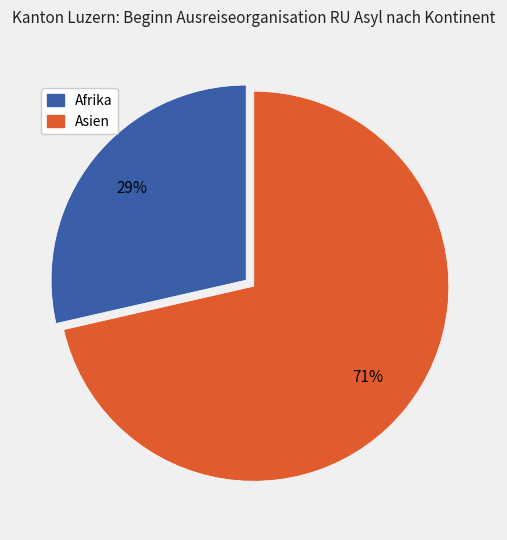

How many segments does this pie chart have?

2